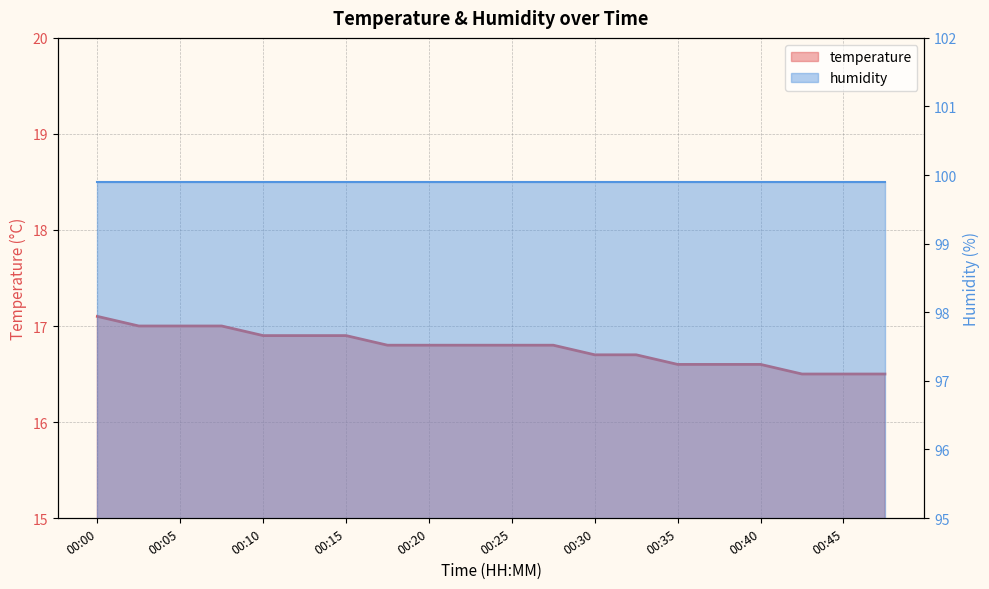

Is it true that the value at 00:25 is 7.0?

False